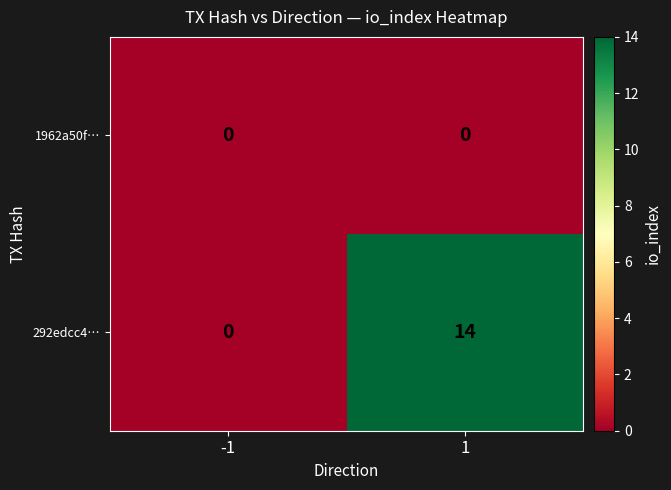

Is it true that 1962a50f… equals 0 at -1?

True